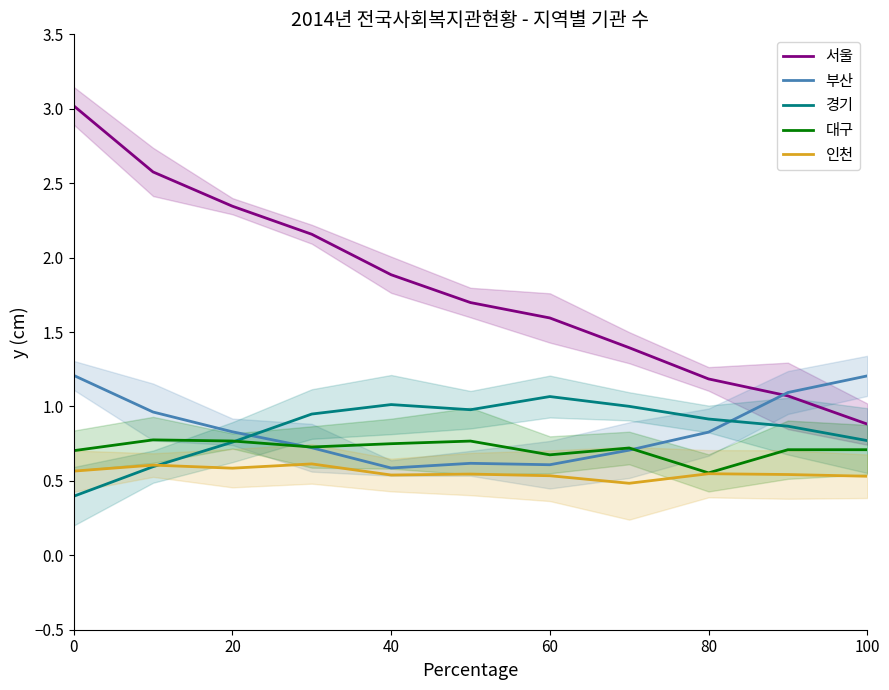

True or false: 인천 and 서울 intersect in this chart.

False